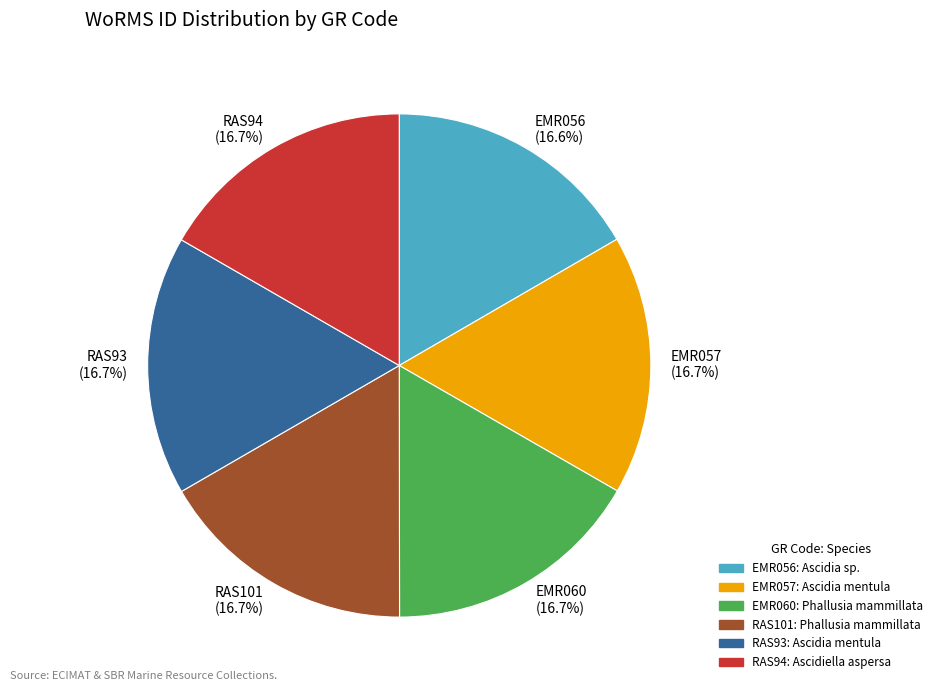

Does any single category account for the majority?

No